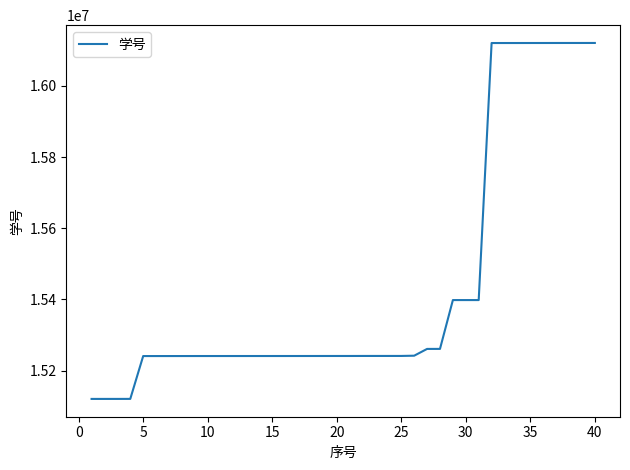

What is the difference between the maximum and minimum values?

1000092